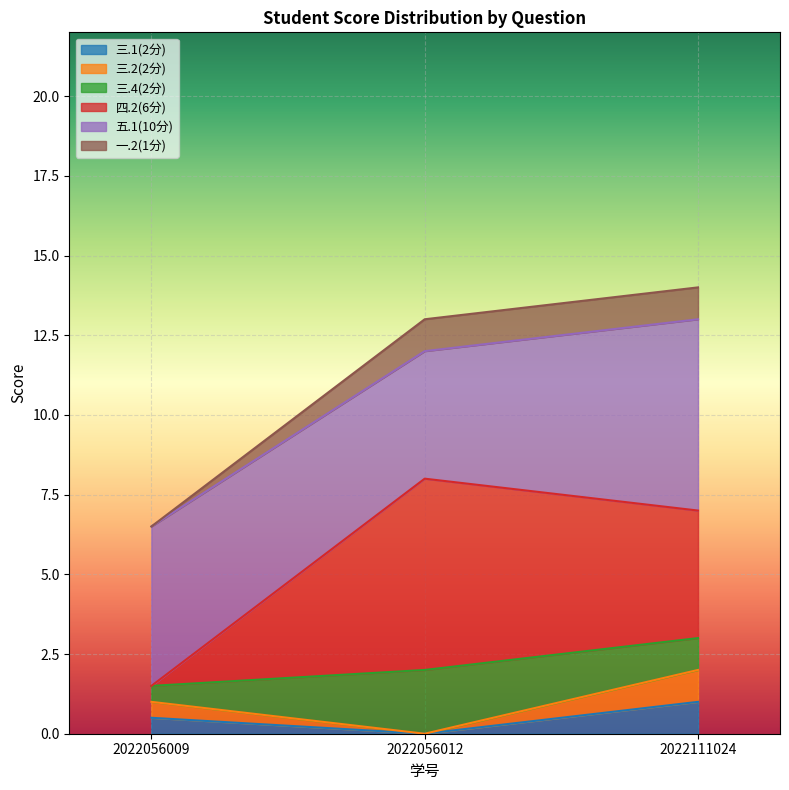

The value of 三.1(2分) at 2022056009 is 0.3. True or false?

False